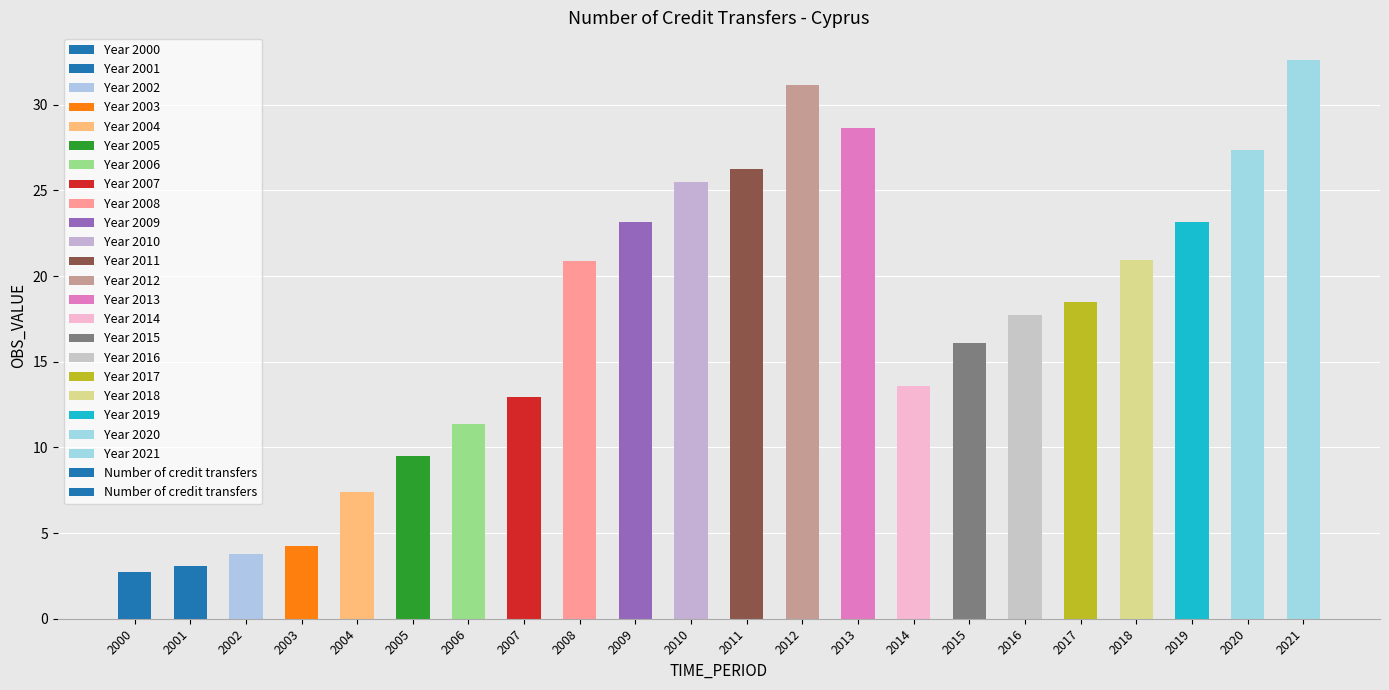

Which has a higher value, 2010 or 2005?

2010